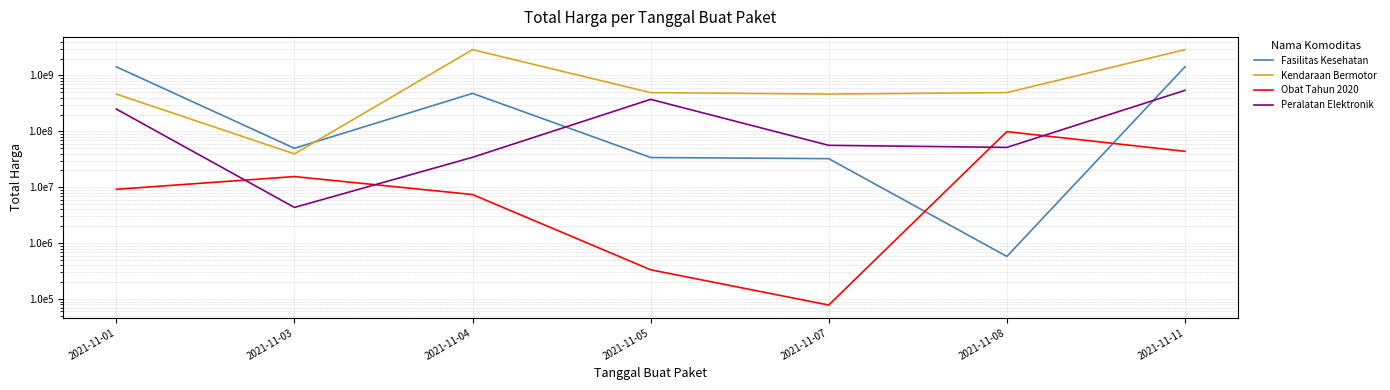

Rank the series at 2021-11-11 from highest to lowest value.

Kendaraan Bermotor, Fasilitas Kesehatan, Peralatan Elektronik, Obat Tahun 2020